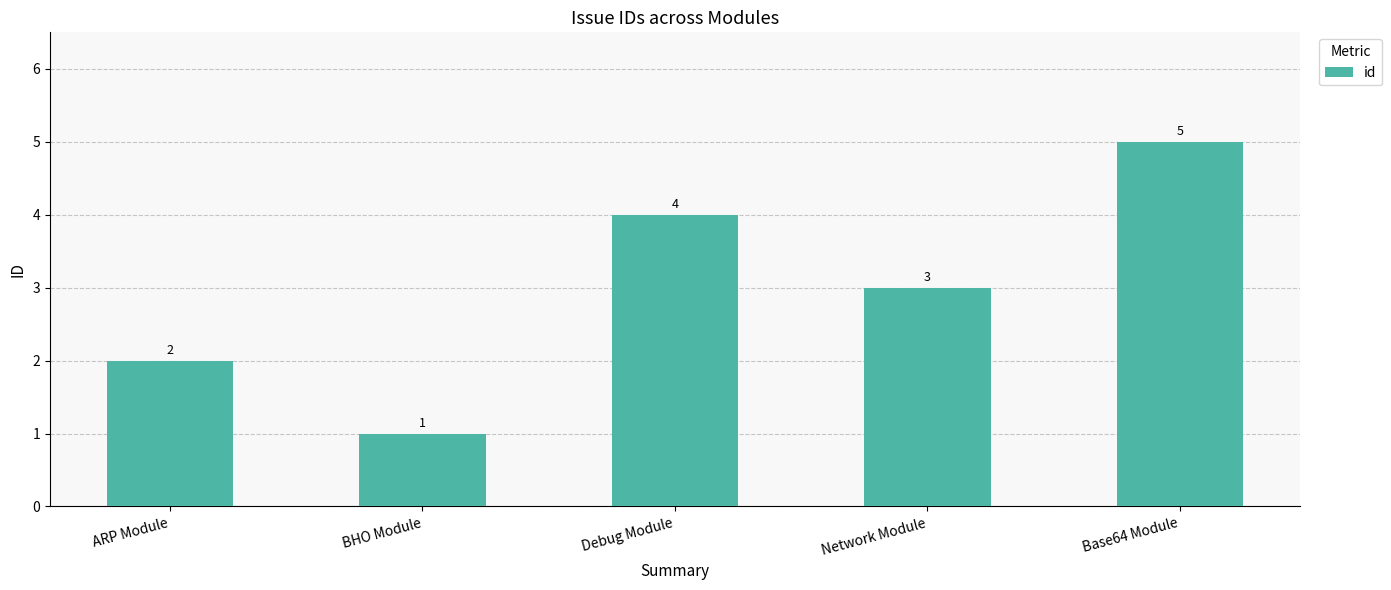

Which label corresponds to the smallest value in the chart?

BHO Module